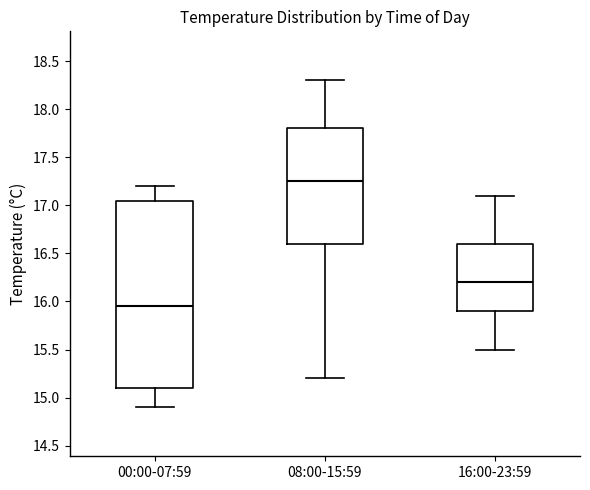

Where is the lower edge of the box for 08:00-15:59 on the y-axis? The values are not printed on the chart, so give them approximately, as read against the axis.

16.60